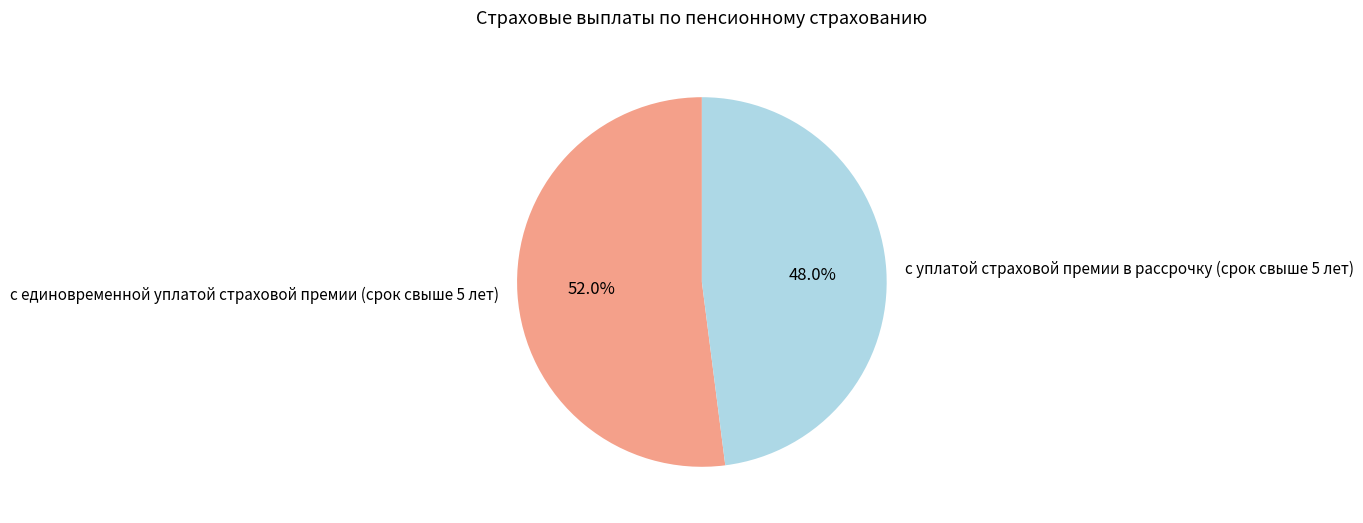

What is the ratio of the value at с уплатой страховой премии в рассрочку (срок свыше 5 лет) to the value at с единовременной уплатой страховой премии (срок свыше 5 лет)?

0.9